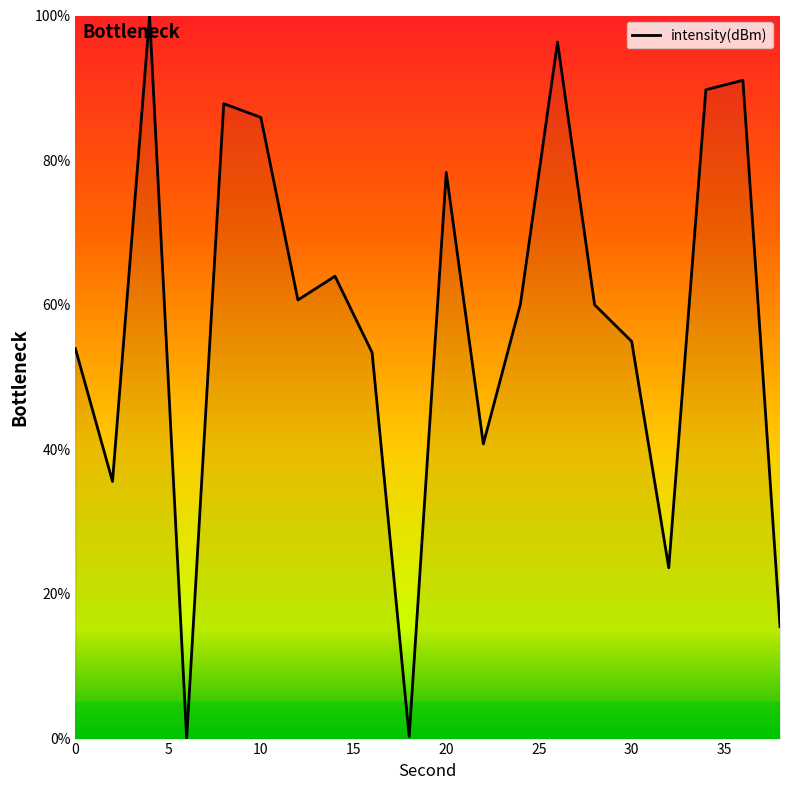

What is the difference between the maximum and minimum values?

100.0